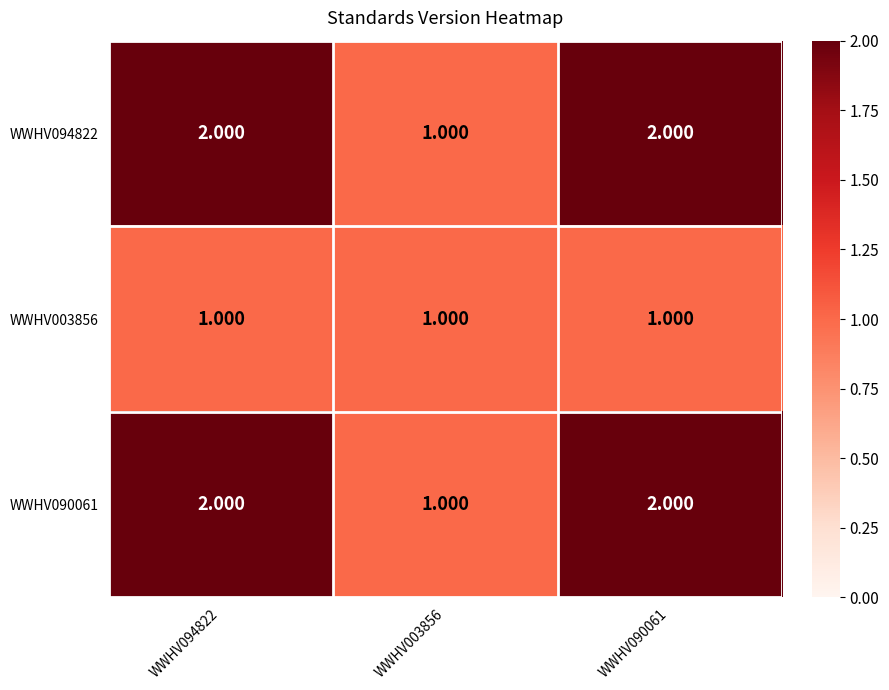

How many values in the WWHV090061 series are below 2?

1